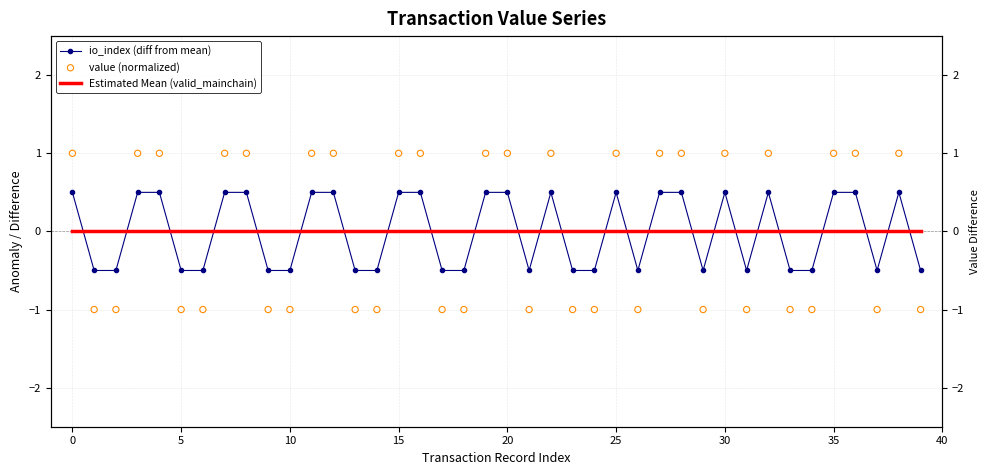

Which series reaches the maximum Y coordinate?

value